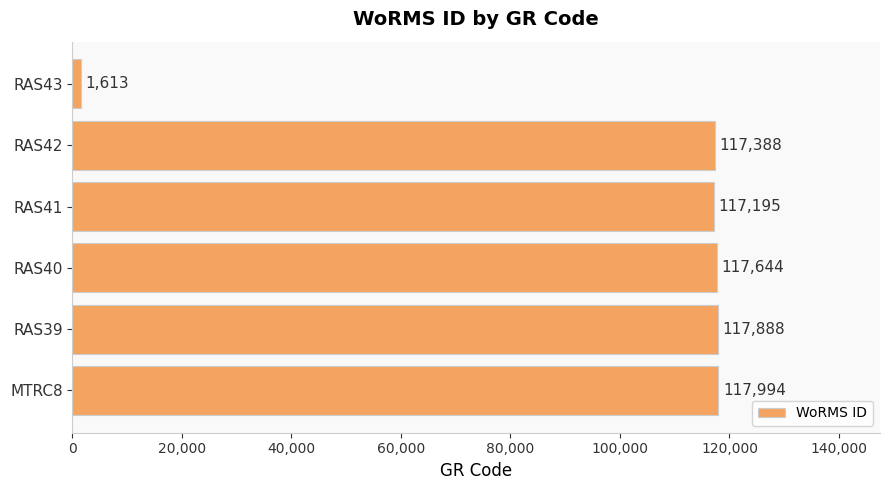

Between RAS43 and RAS41, which is larger?

RAS41